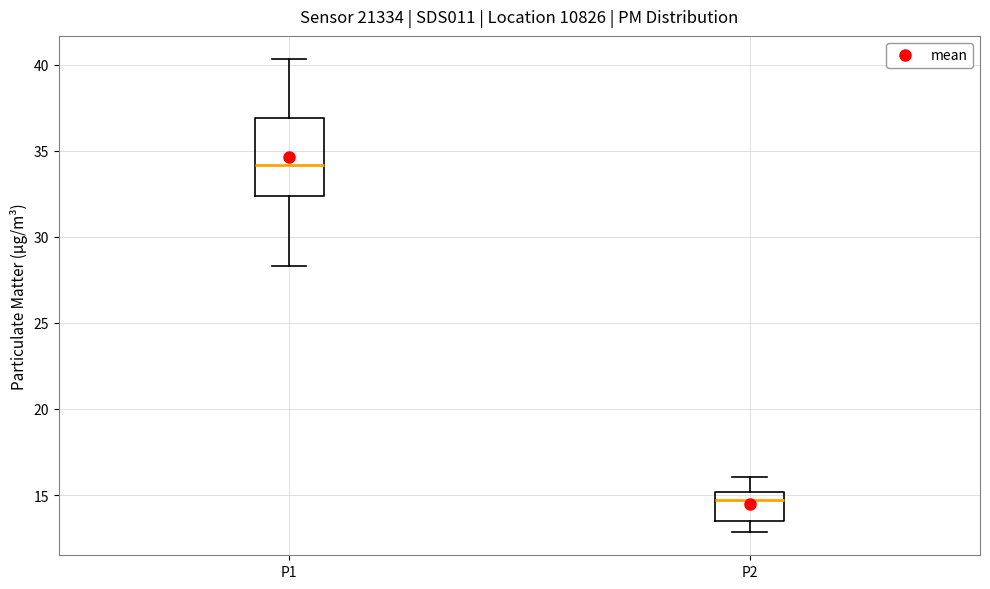

Reading left to right, transcribe this box plot: for each box, give where its median line is, the range the box spans, and where its two whiskers end, as read against the y-axis. The values are not printed on the chart, so give them approximately, as read against the axis.

P1: median 34.0, box 32.5 to 37.0, whiskers 28.5 to 40.5
P2: median 14.5, box 13.5 to 15.0, whiskers 13.0 to 16.0